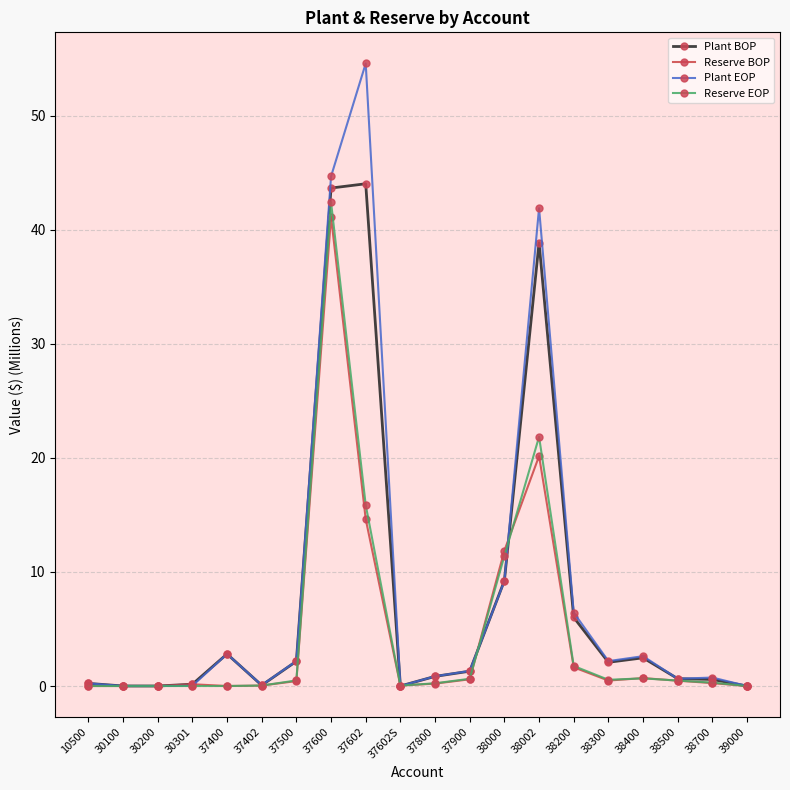

What value does the Reserve BOP series have at 38700?

0.3